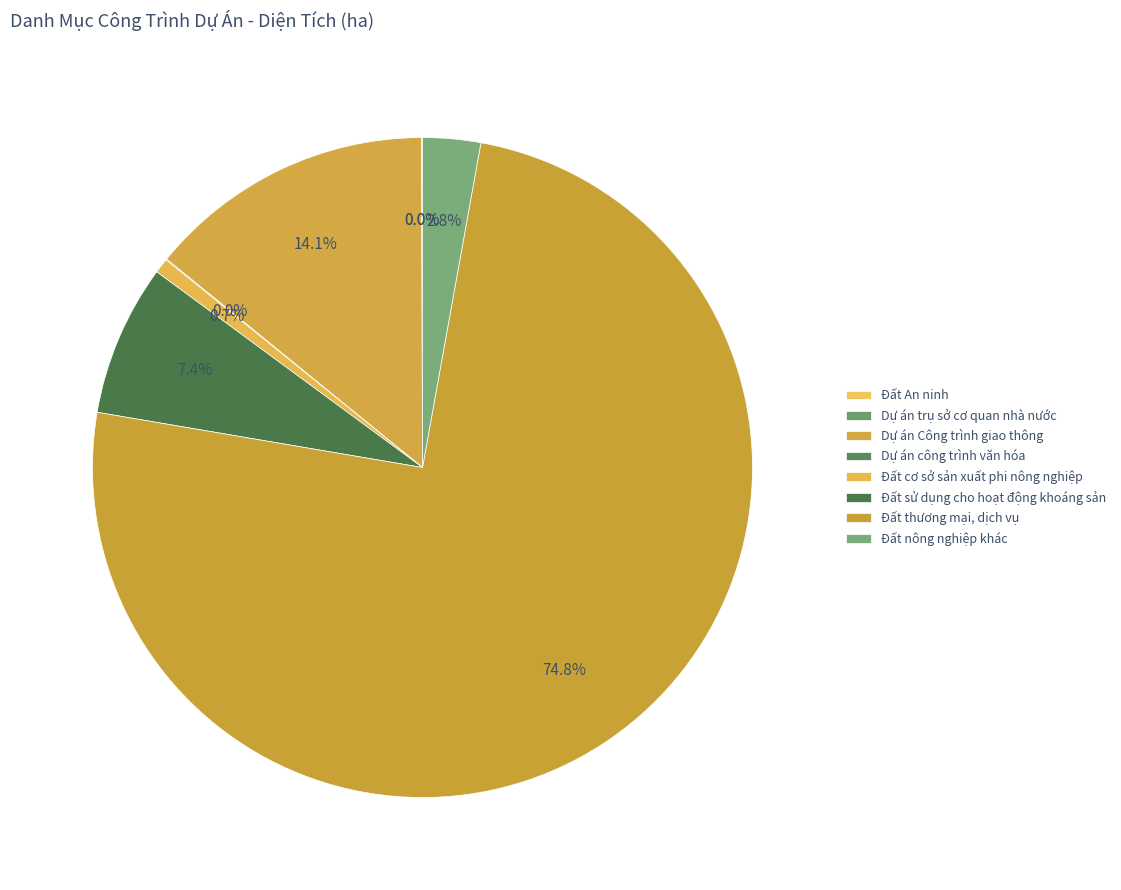

What percentage is NOT represented by Dự án Công trình giao thông?

85.9%